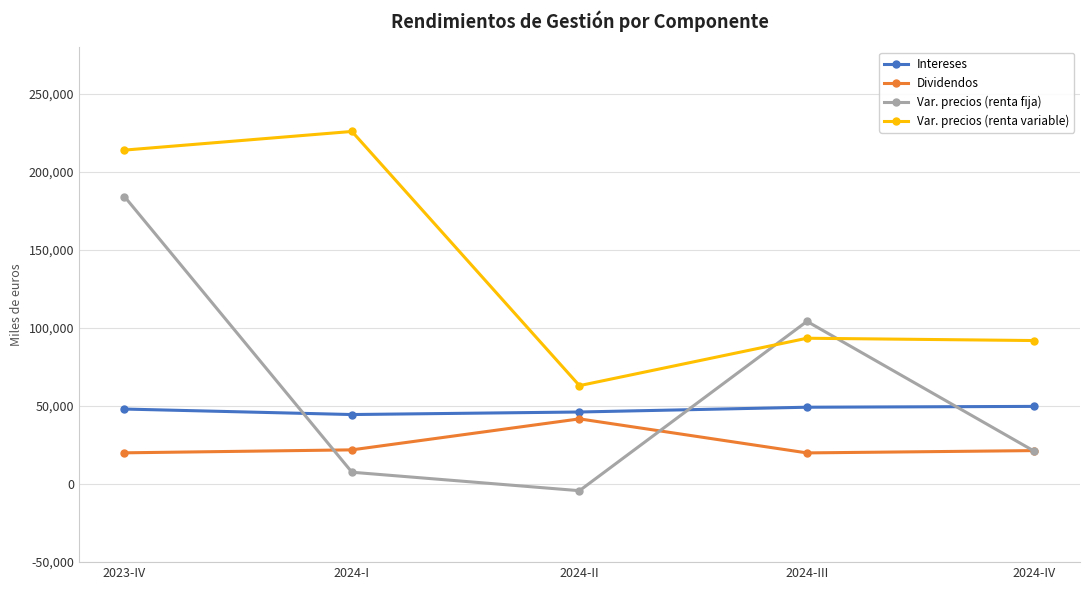

What is the label of the 4th point from the right?

2024-I